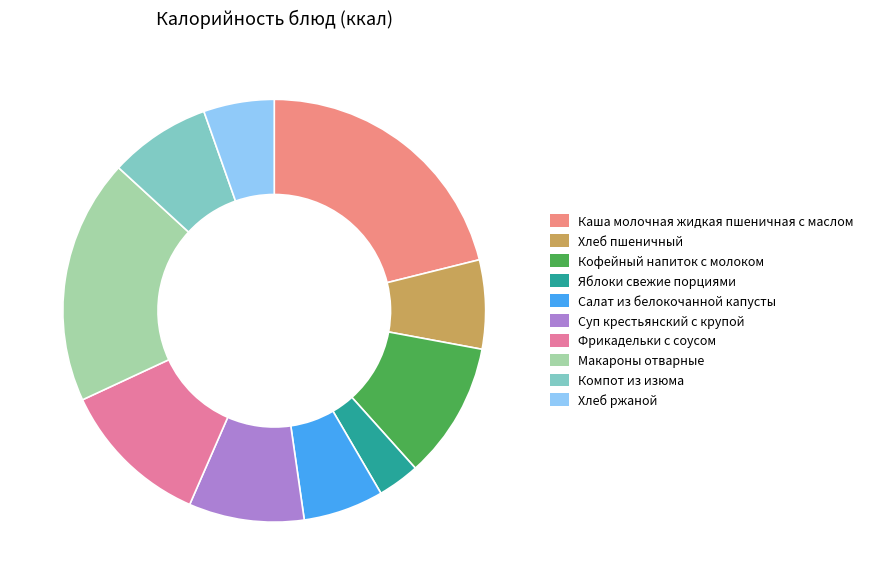

To the nearest percent, what is the difference between the largest and smallest slice percentages?

18%